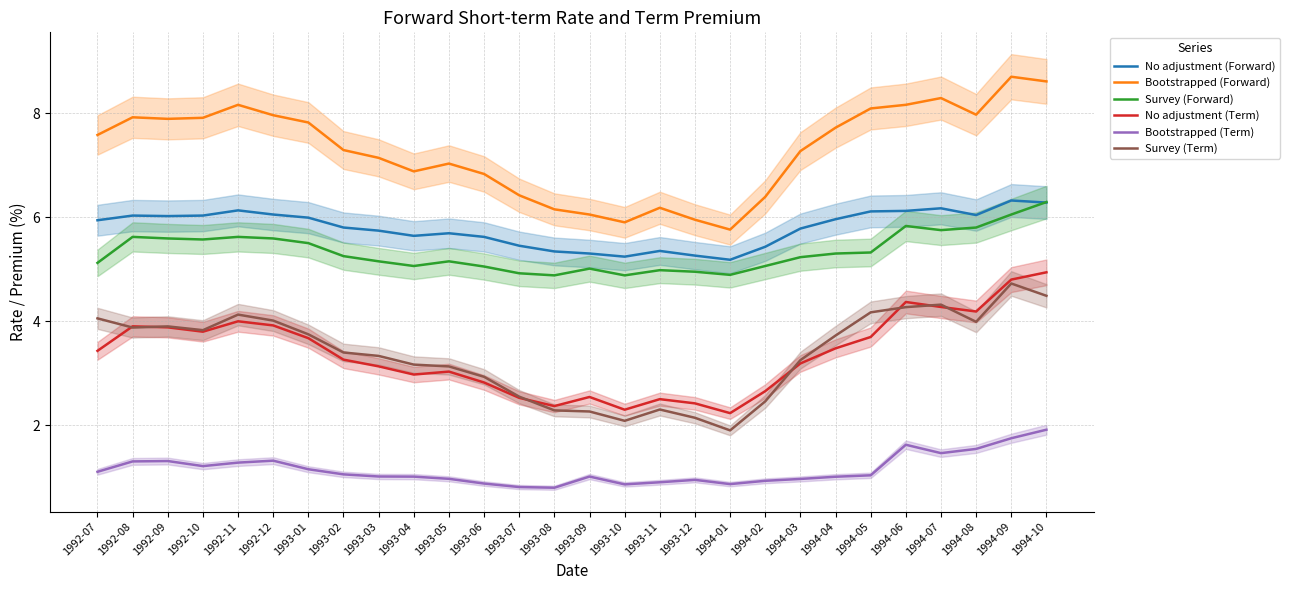

How many lines are shown in the chart?

6